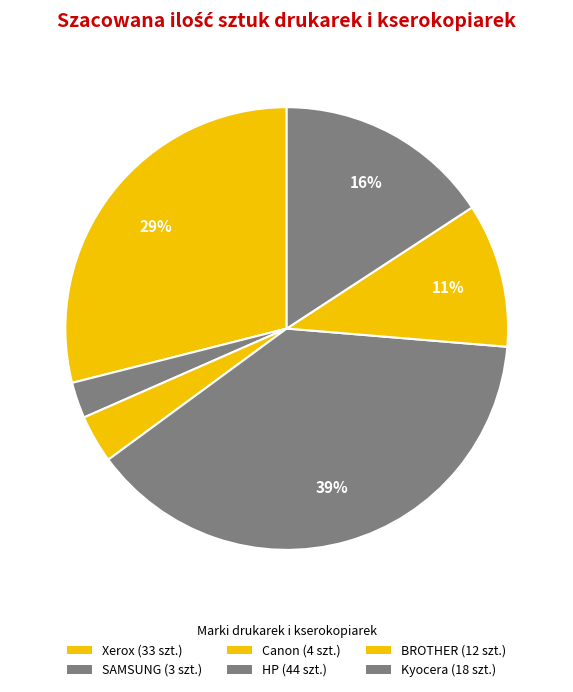

How many segments does this pie chart have?

6